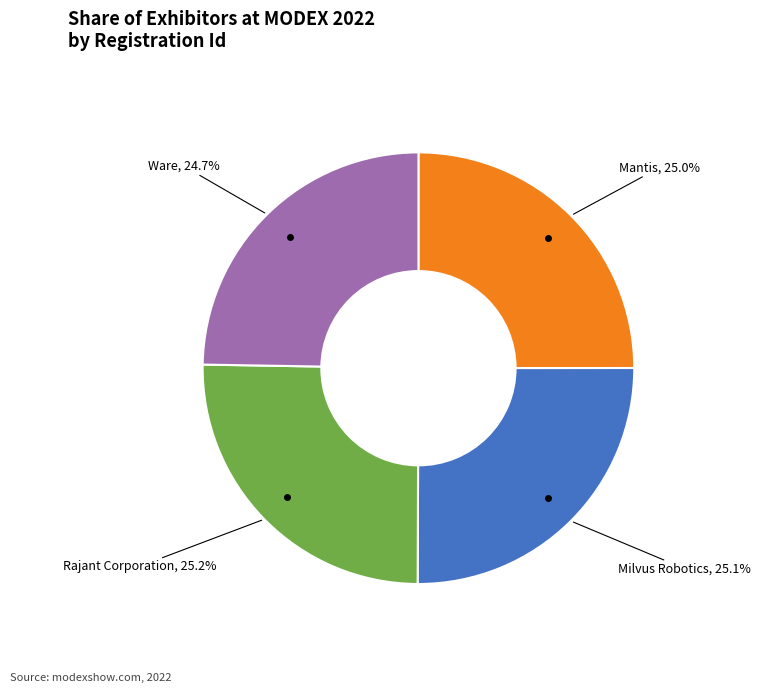

Is it true that Mantis is 25% of the pie?

True